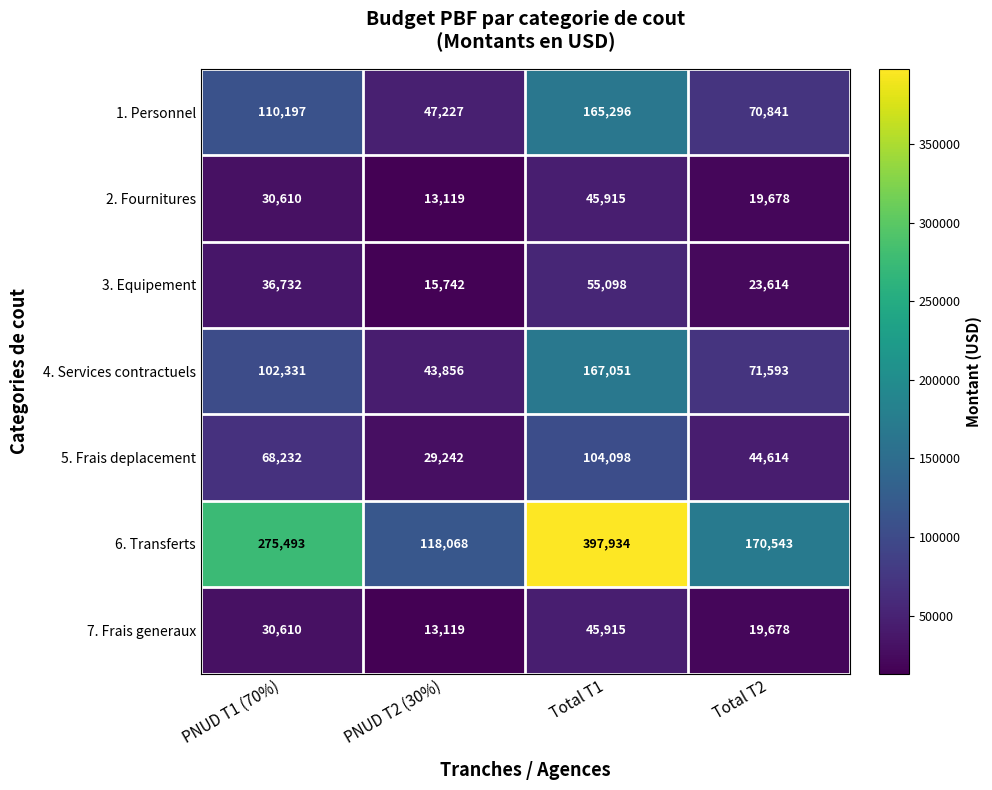

What is the greatest value displayed?

397934